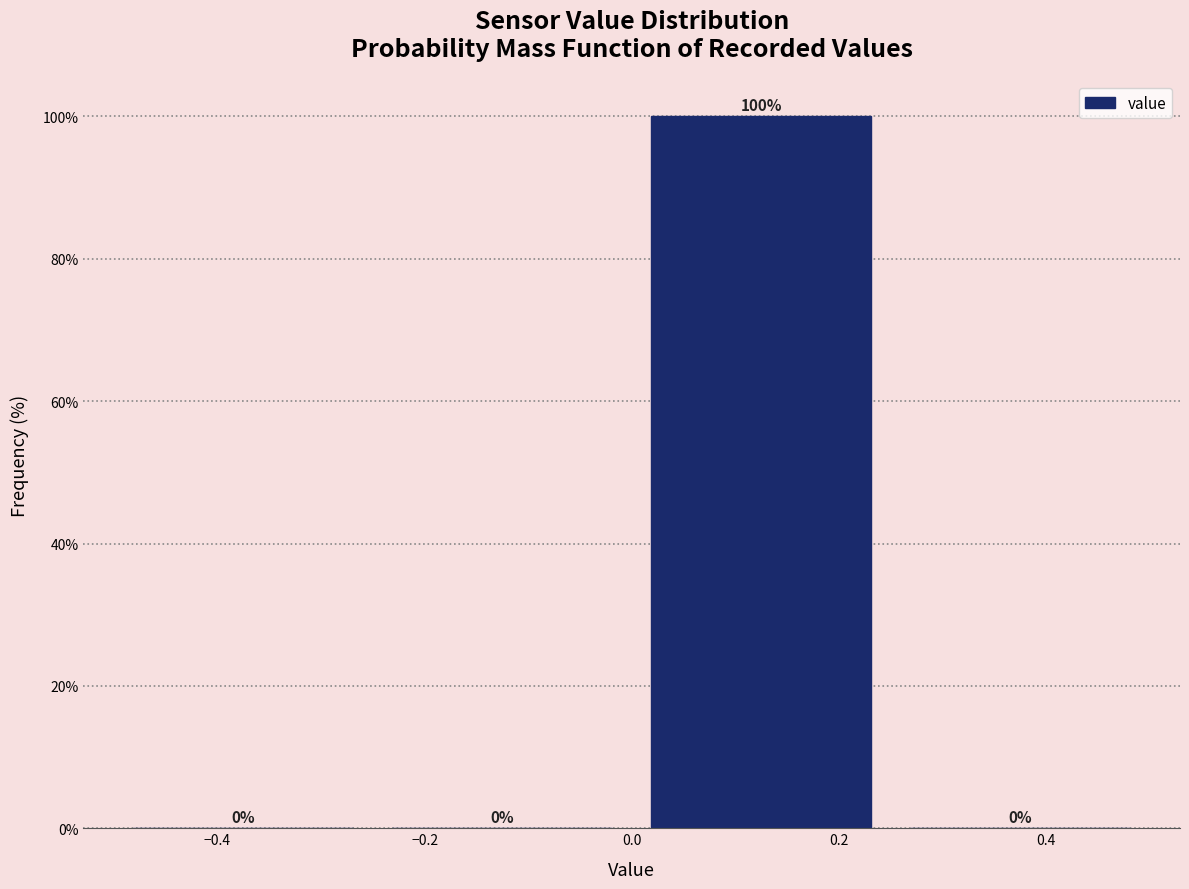

Over which range of the x-axis is the bar tallest?

0.00 to 0.25